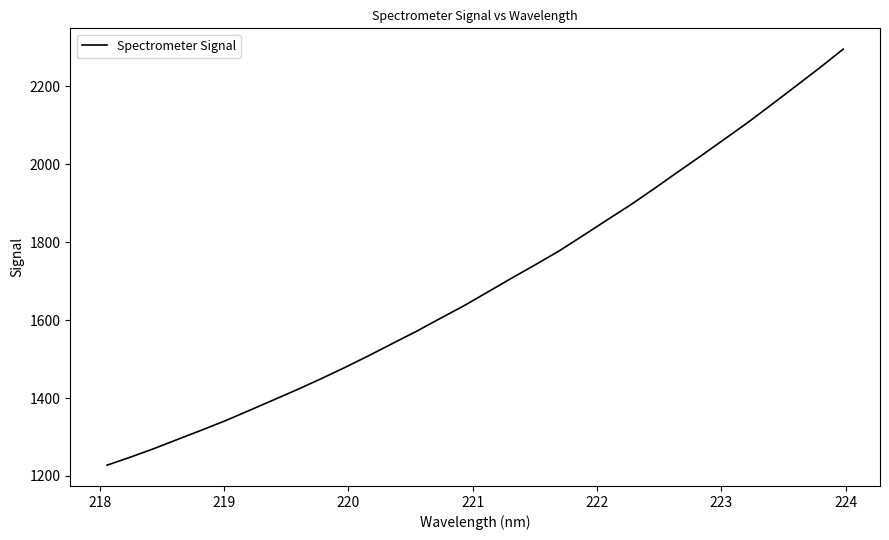

What is the difference between the maximum and minimum values?

1067.4